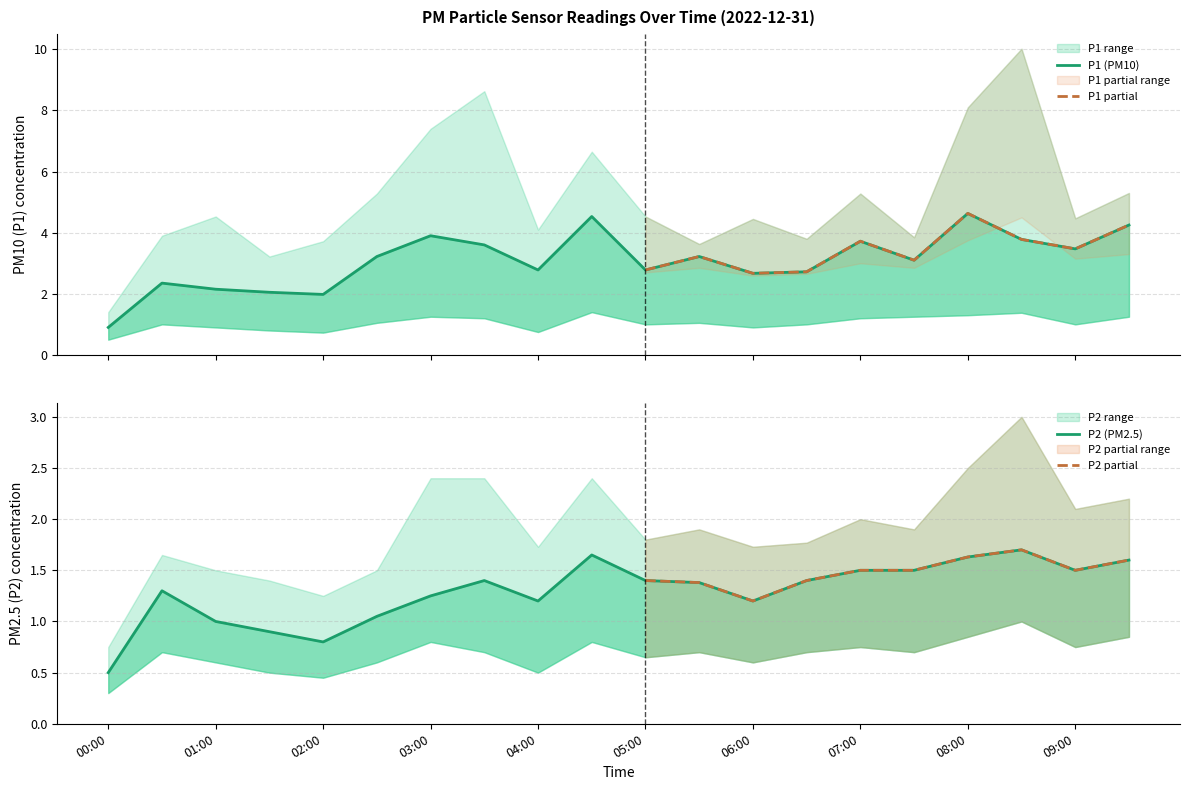

At which category does P1 reach its first local peak?

00:30